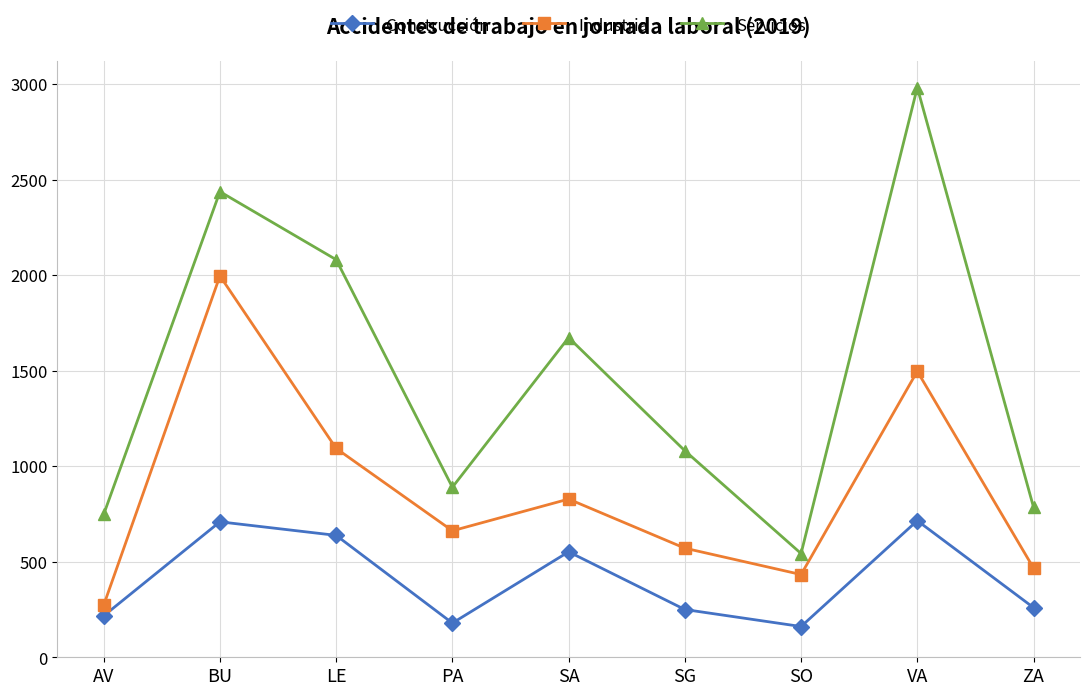

True or false: Servicios and Industria intersect in this chart.

False